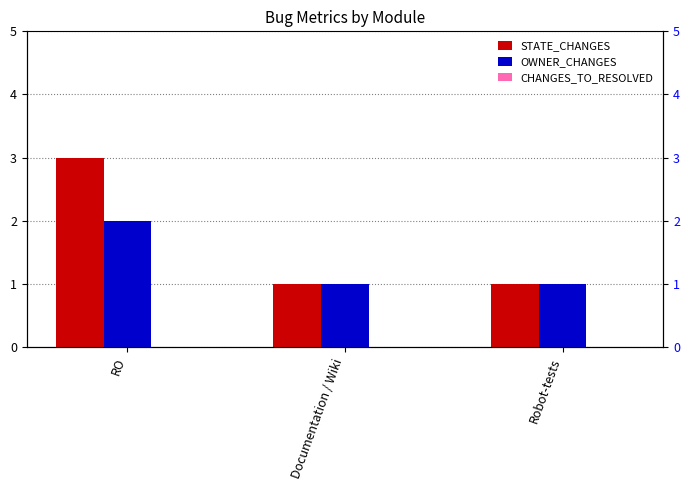

At which label is STATE_CHANGES closest to 2?

RO